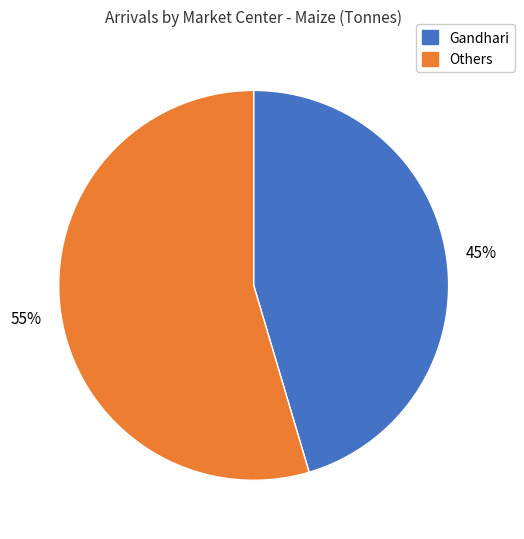

Does any single category account for the majority?

Yes